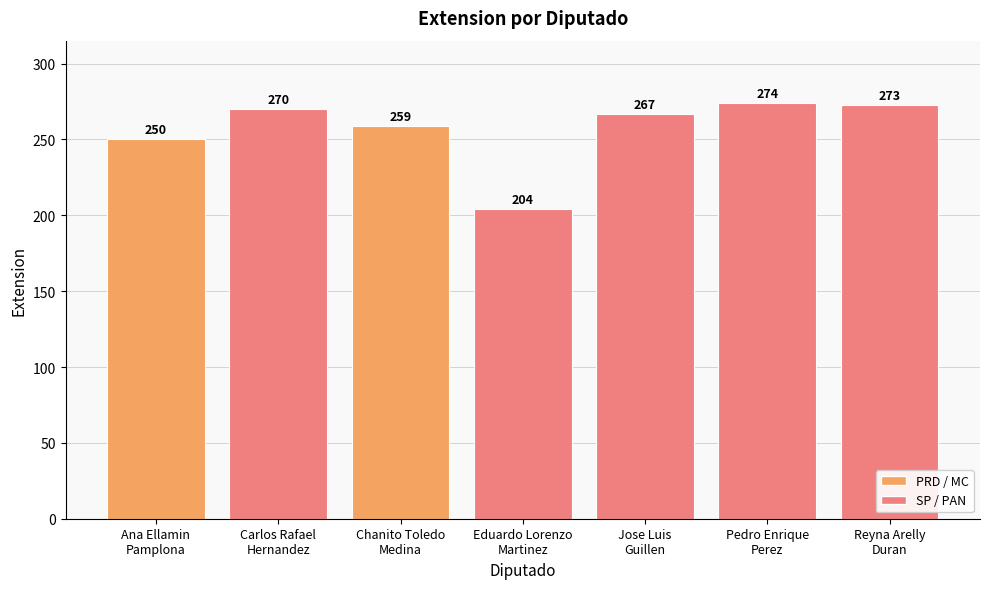

The value at Eduardo Lorenzo
Martinez is 204. True or false?

True